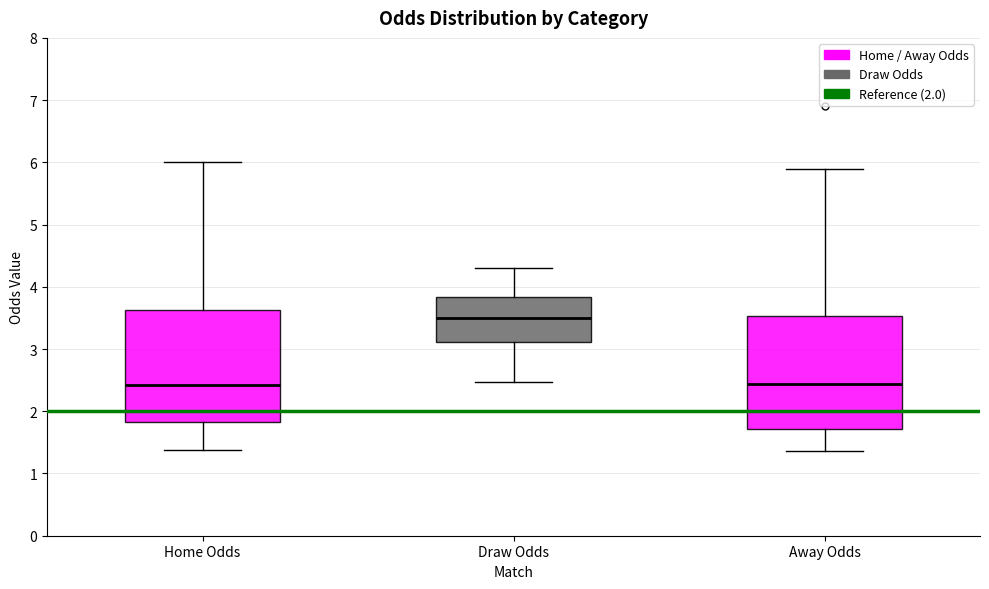

Where is the upper edge of the box for Draw Odds on the y-axis? The values are not printed on the chart, so give them approximately, as read against the axis.

3.8